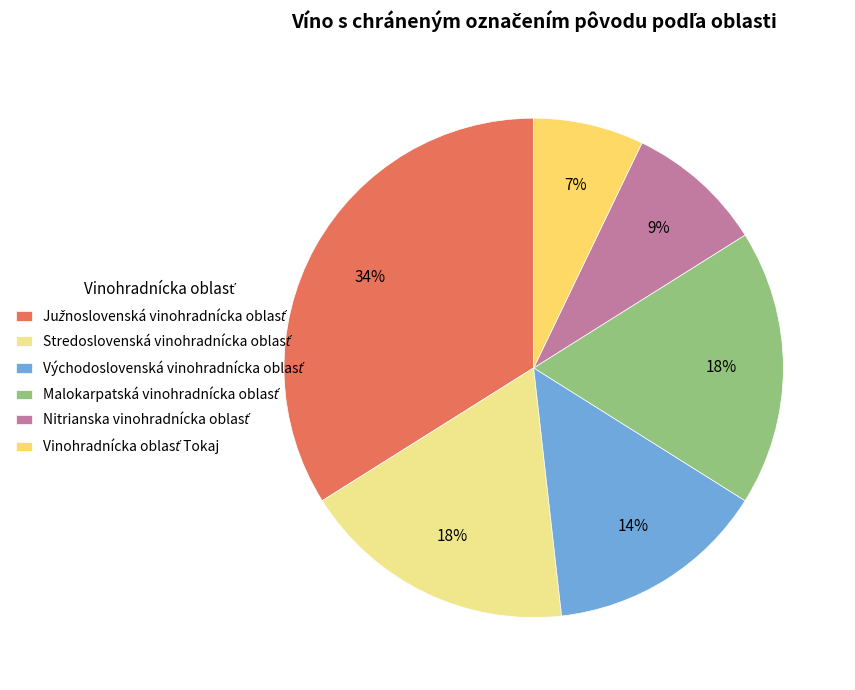

To the nearest percent, what is the difference between the largest and smallest slice percentages?

27%